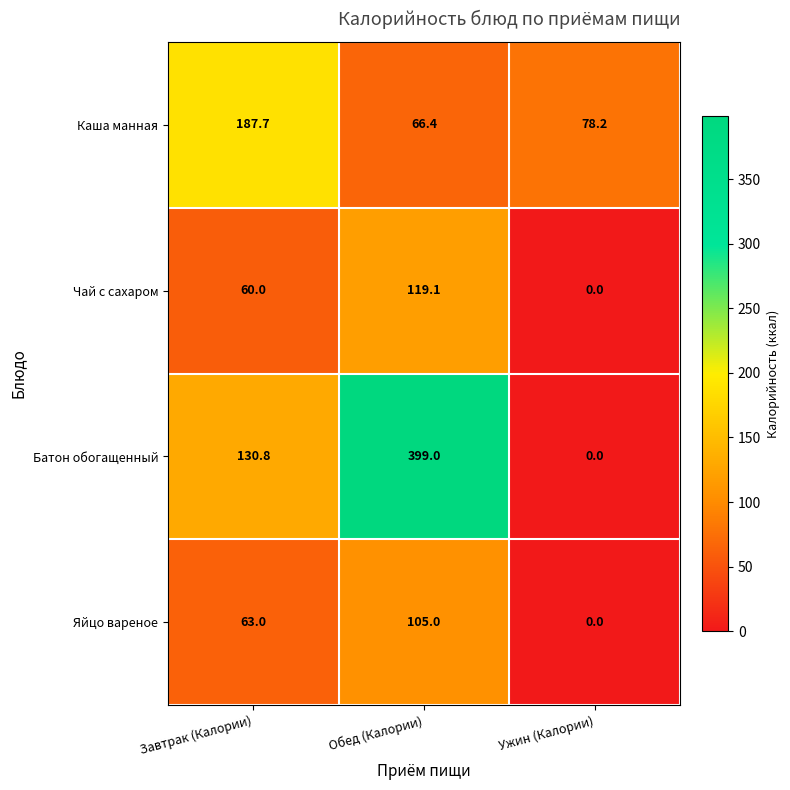

Count the number of categories in the chart.

3